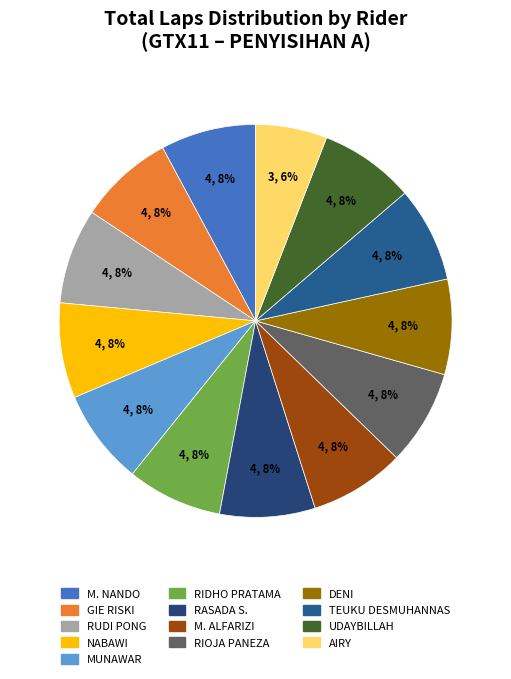

How many segments does this pie chart have?

13